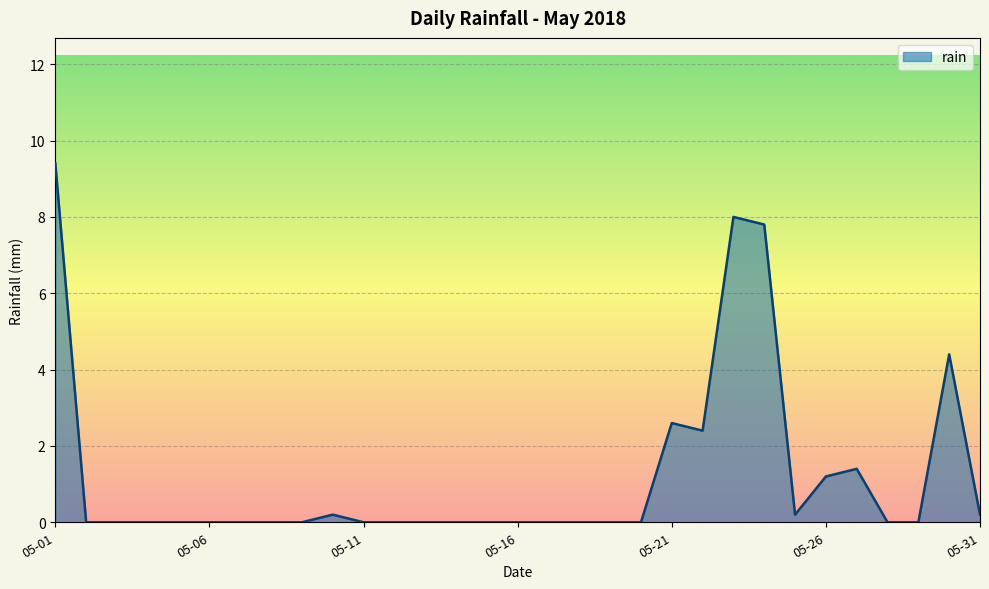

How many distinct data groups are displayed?

1